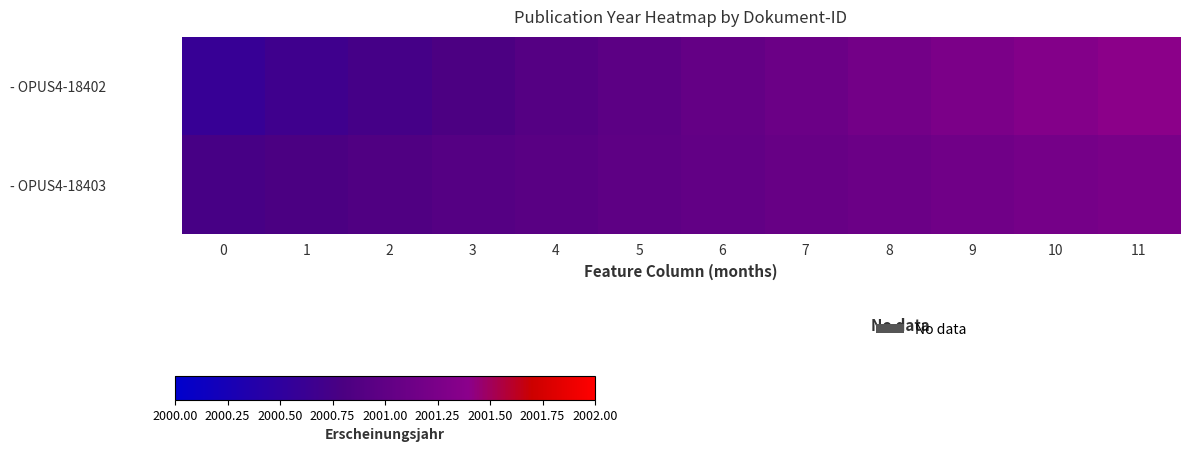

Rank the series at 11 from lowest to highest value.

- OPUS4-18403, - OPUS4-18402